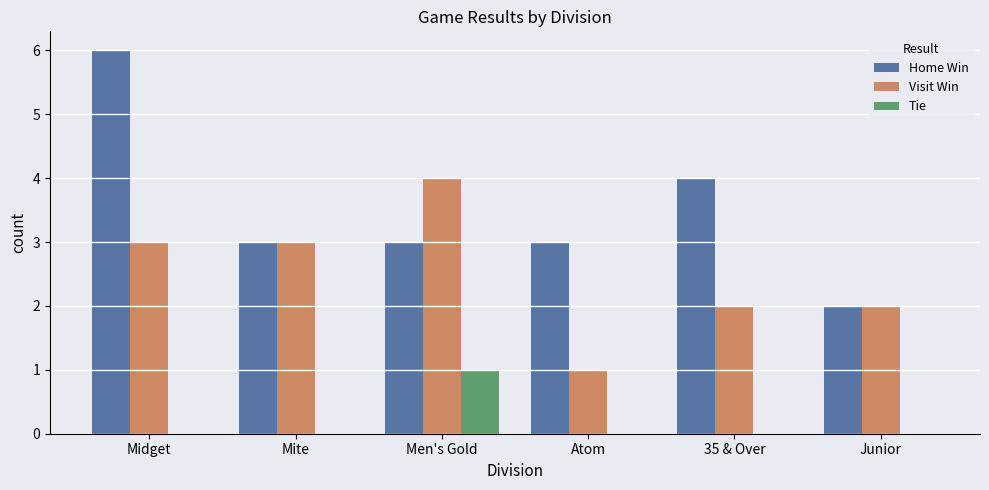

What is the sum of the Home Win values at Junior and Atom?

5